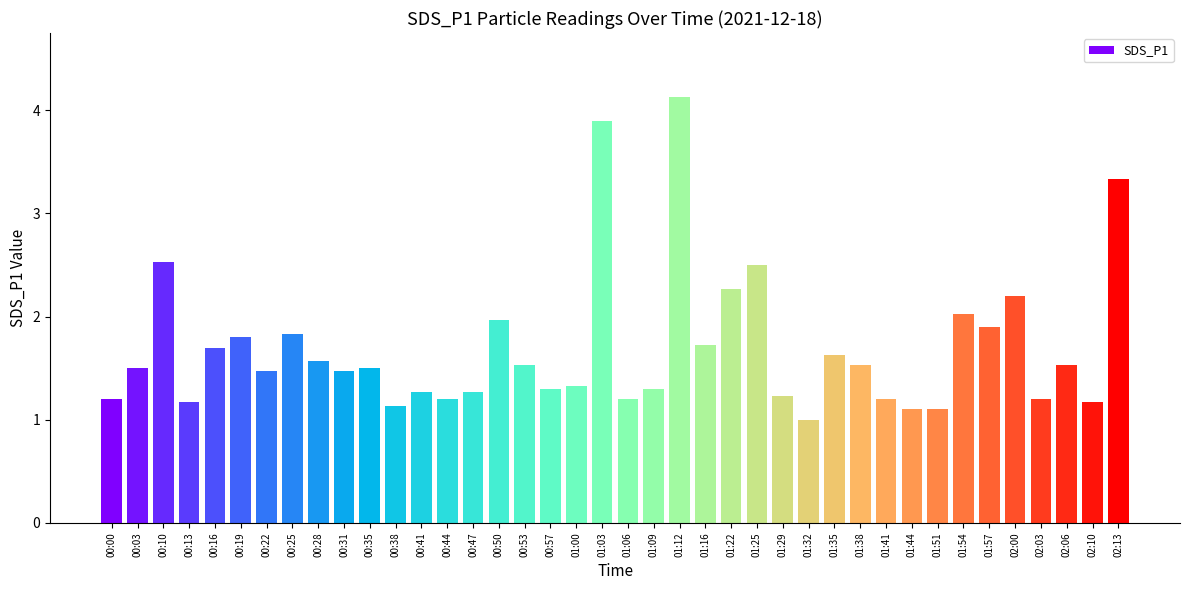

Which label corresponds to the largest value in the chart?

01:12